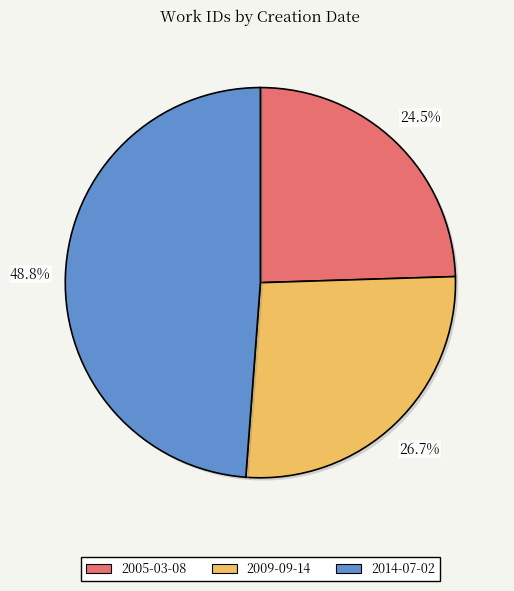

Combined, what portion of the pie is 2014-07-02 and 2009-09-14?

75.5%